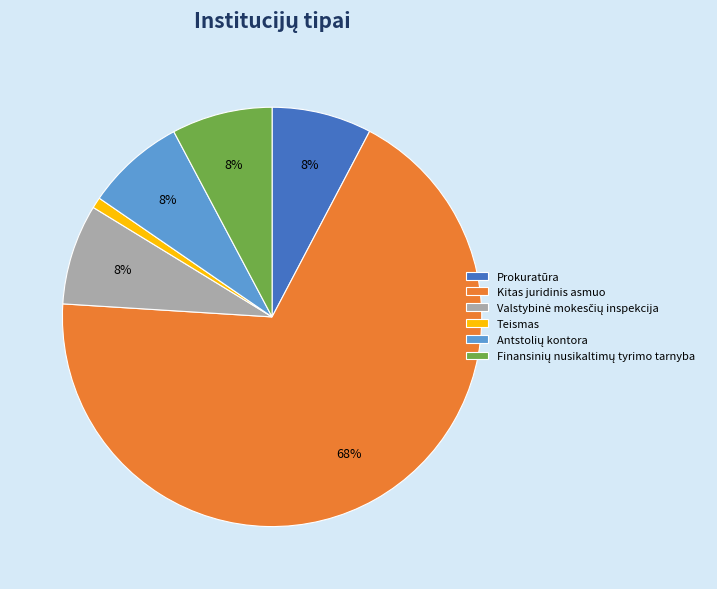

To the nearest percent, what is the average slice percentage?

17%